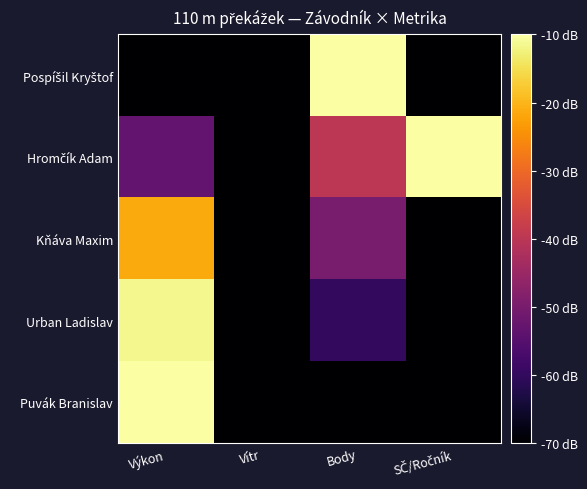

At Výkon, list the series in order from largest to smallest.

Puvák Branislav, Urban Ladislav, Kňáva Maxim, Hromčík Adam, Pospíšil Kryštof